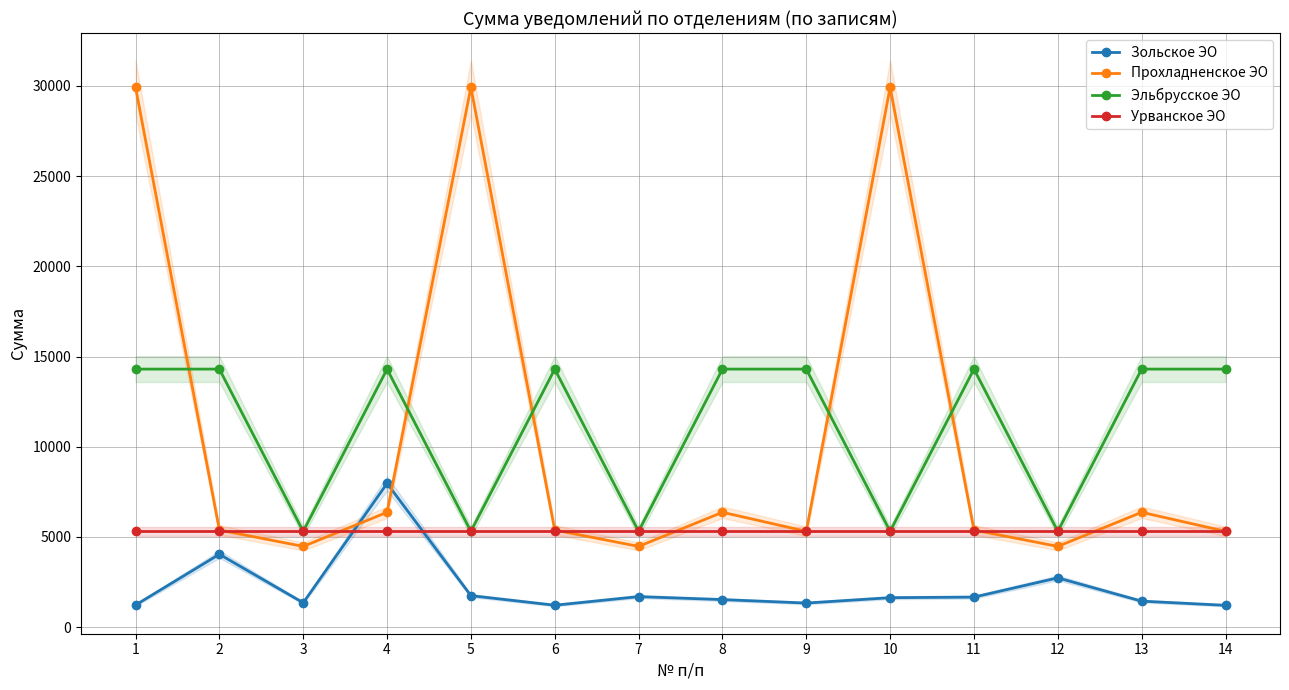

What is the highest value of the Эльбрусское ЭО series?

14302.9